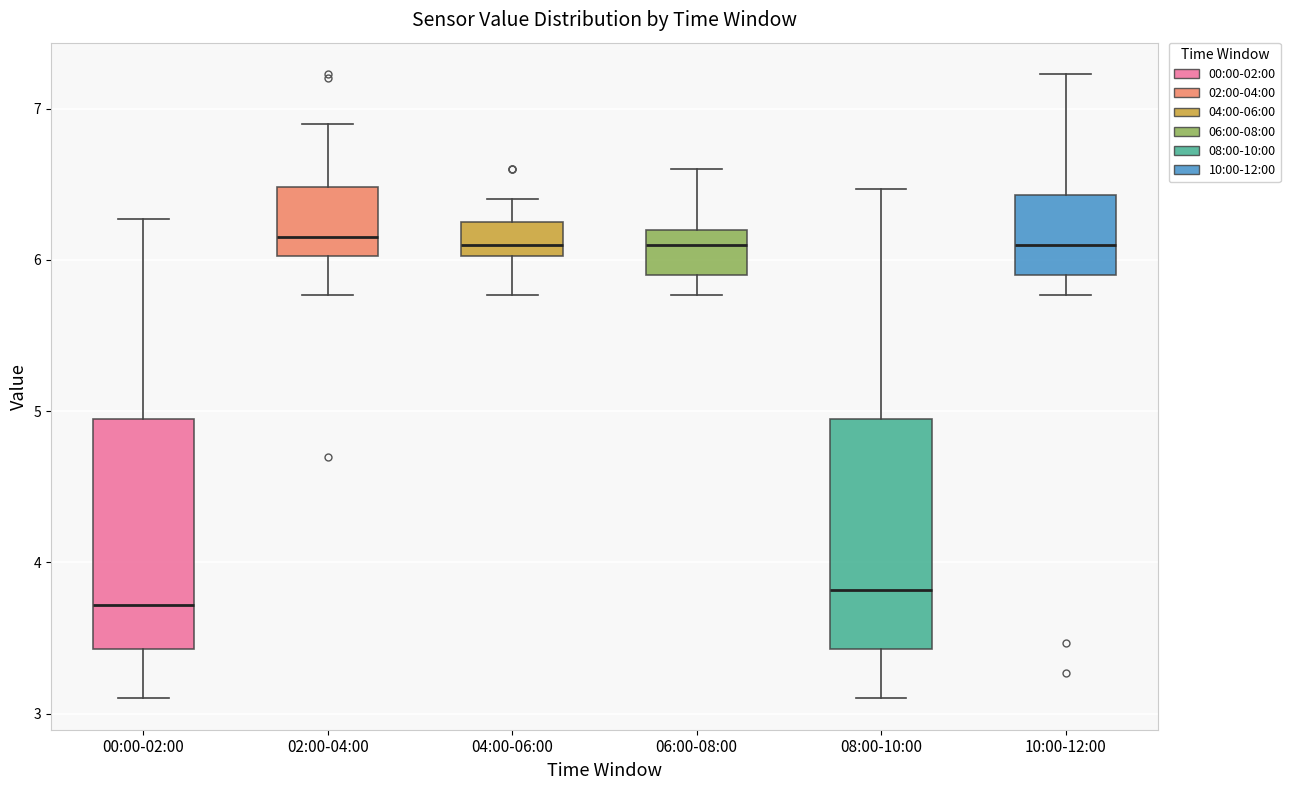

Reading left to right, read every box against the y-axis: the position of its median line, the range the box covers, and the ends of its whiskers. The values are not printed on the chart, so give them approximately, as read against the axis.

00:00-02:00: median 3.7, box 3.4 to 4.9, whiskers 3.1 to 6.3
02:00-04:00: median 6.2, box 6.0 to 6.5, whiskers 5.8 to 6.9
04:00-06:00: median 6.1, box 6.0 to 6.3, whiskers 5.8 to 6.4
06:00-08:00: median 6.1, box 5.9 to 6.2, whiskers 5.8 to 6.6
08:00-10:00: median 3.8, box 3.4 to 4.9, whiskers 3.1 to 6.5
10:00-12:00: median 6.1, box 5.9 to 6.4, whiskers 5.8 to 7.2